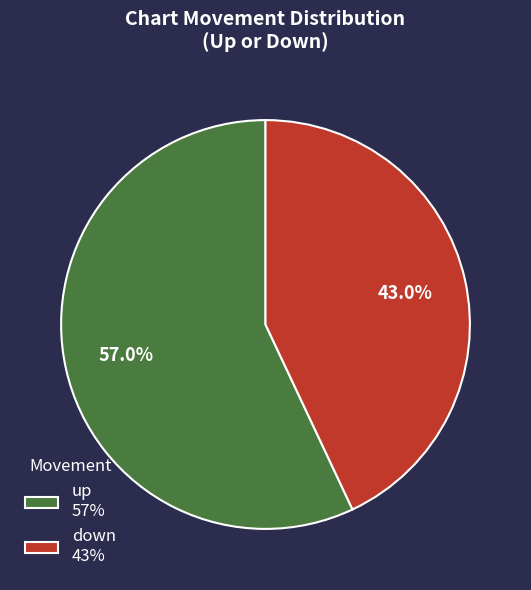

How many slices are in this pie chart?

2